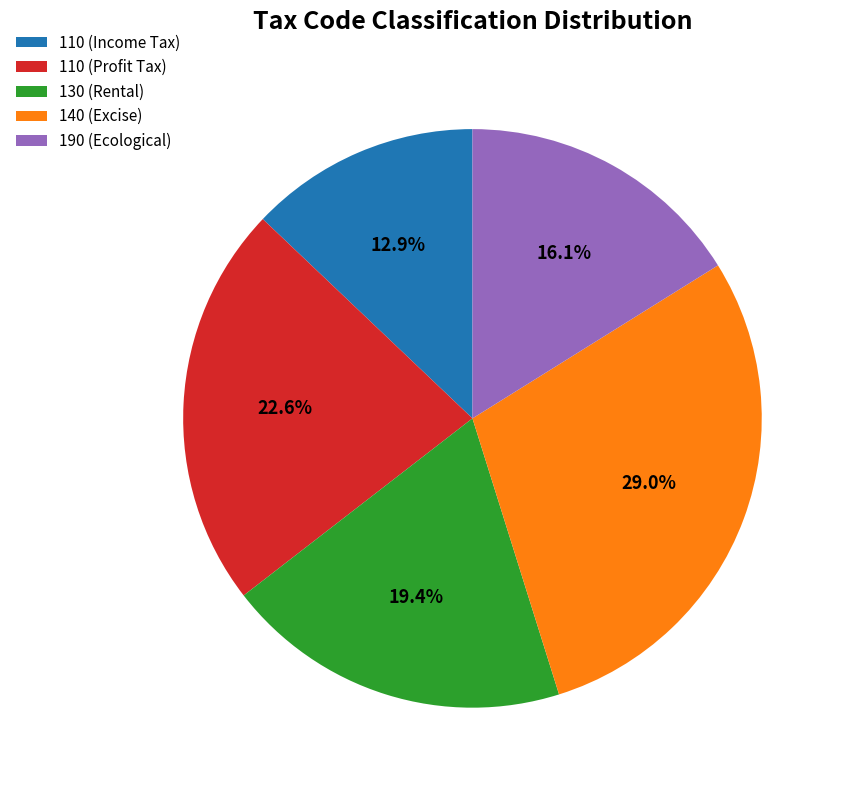

Which slice is the smallest?

110 (Income Tax)